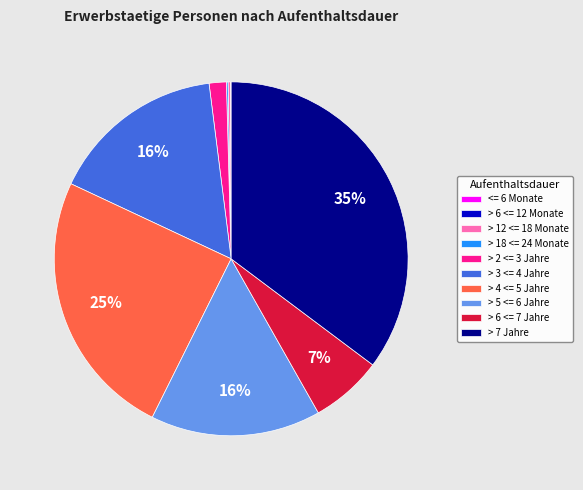

Which slice is the largest?

> 7 Jahre